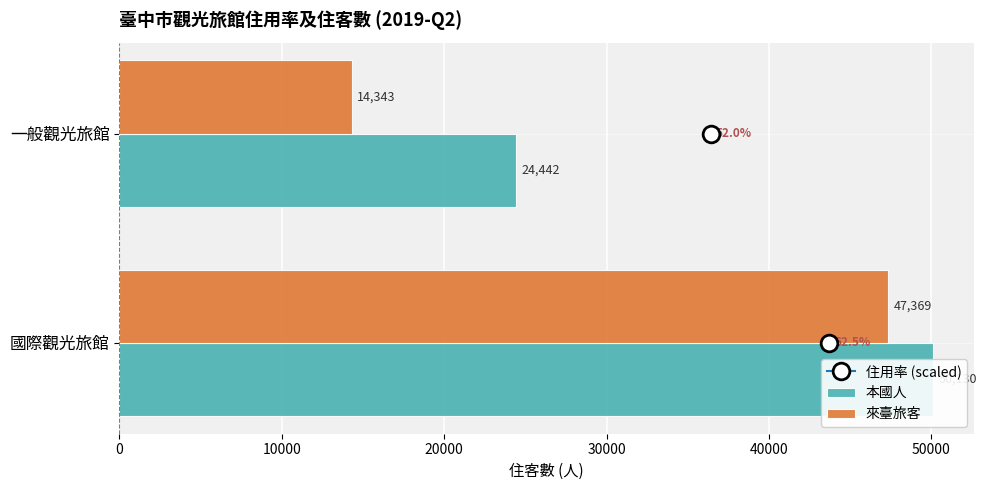

What is the minimum value for 來臺旅客?

14343